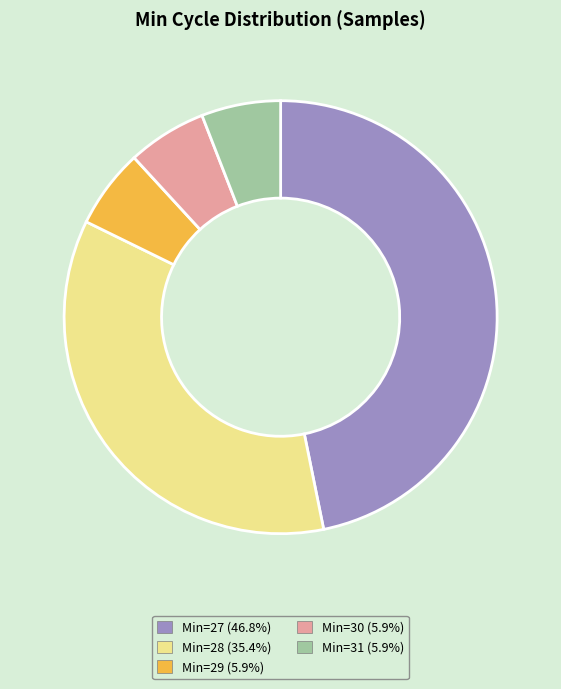

What is the ratio of the value at Min=31 (5.9%) to the value at Min=30 (5.9%)?

1.0